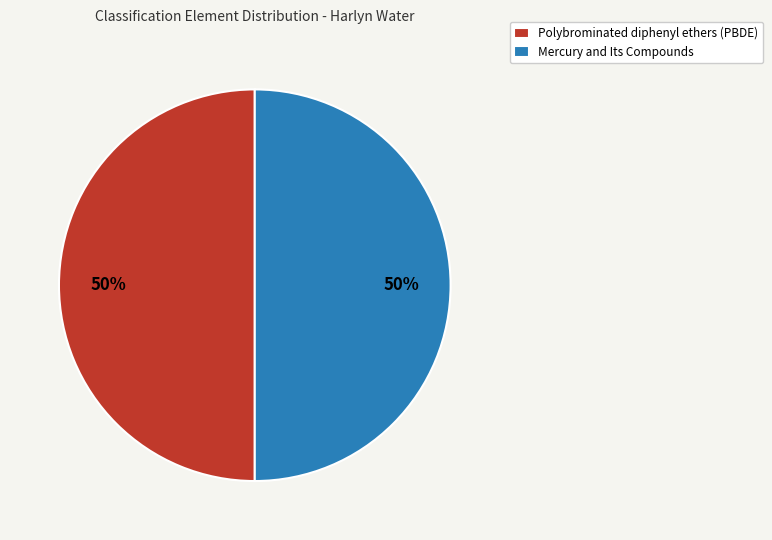

Do Polybrominated diphenyl ethers (PBDE) and Mercury and Its Compounds together represent more than half of the pie?

Yes